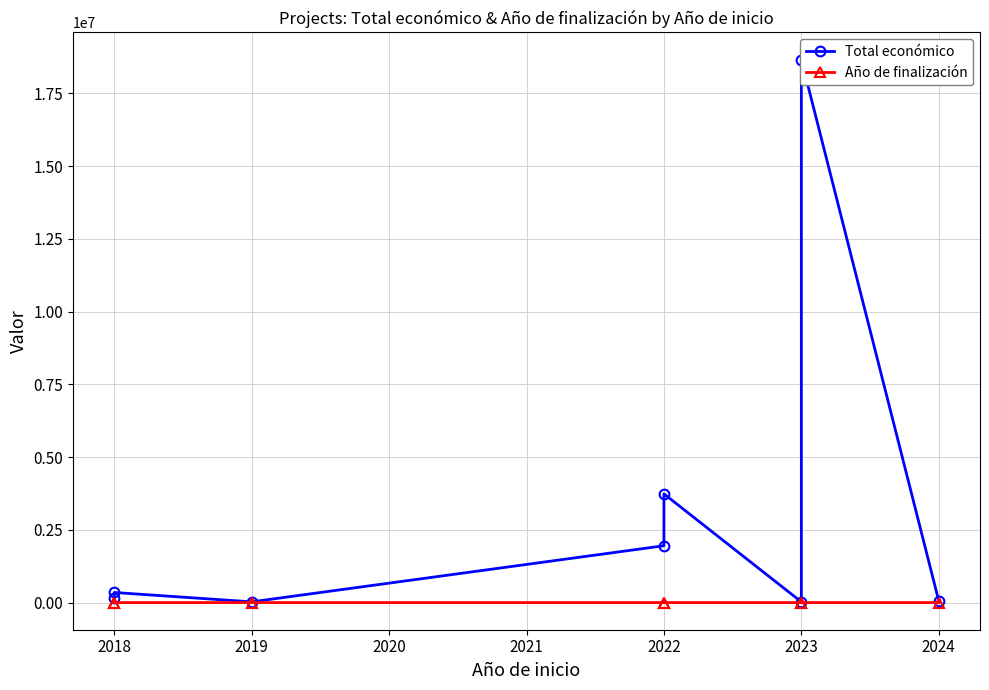

What is the maximum value for Total económico?

18656636